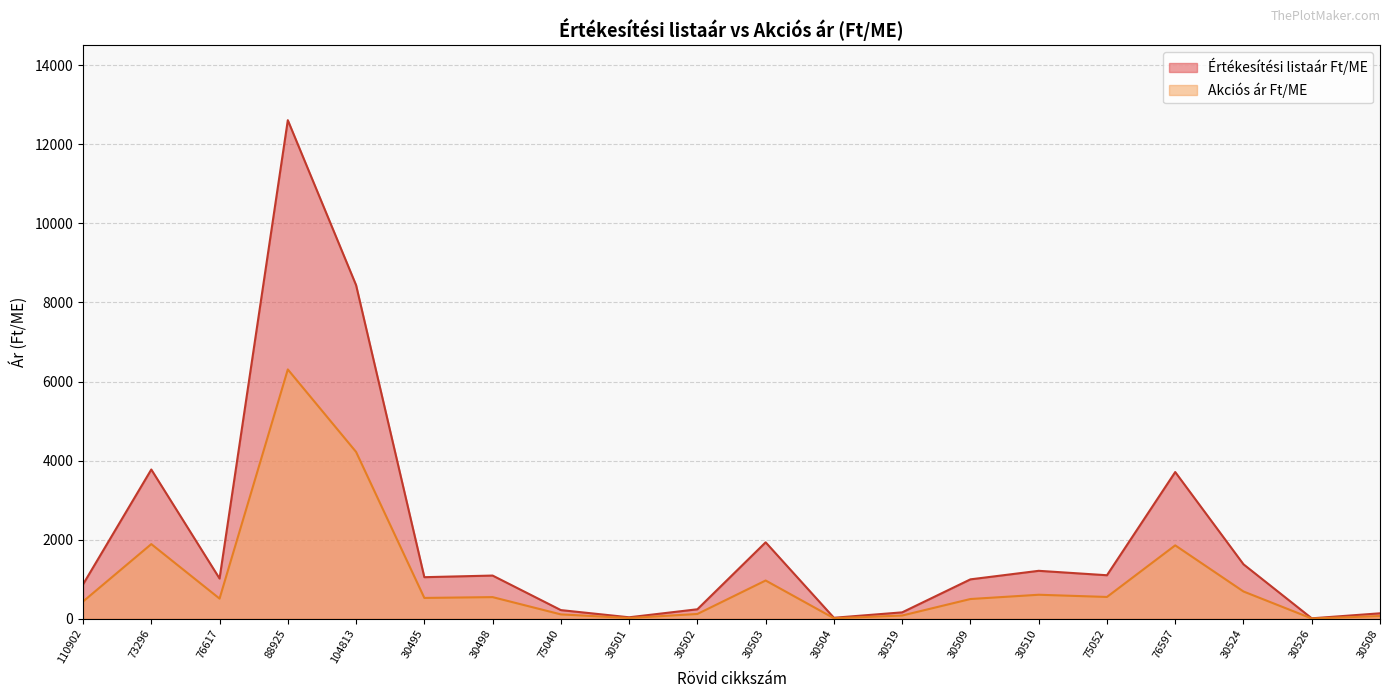

What is the lowest value of the Értékesítési listaár Ft/ME series?

9.0